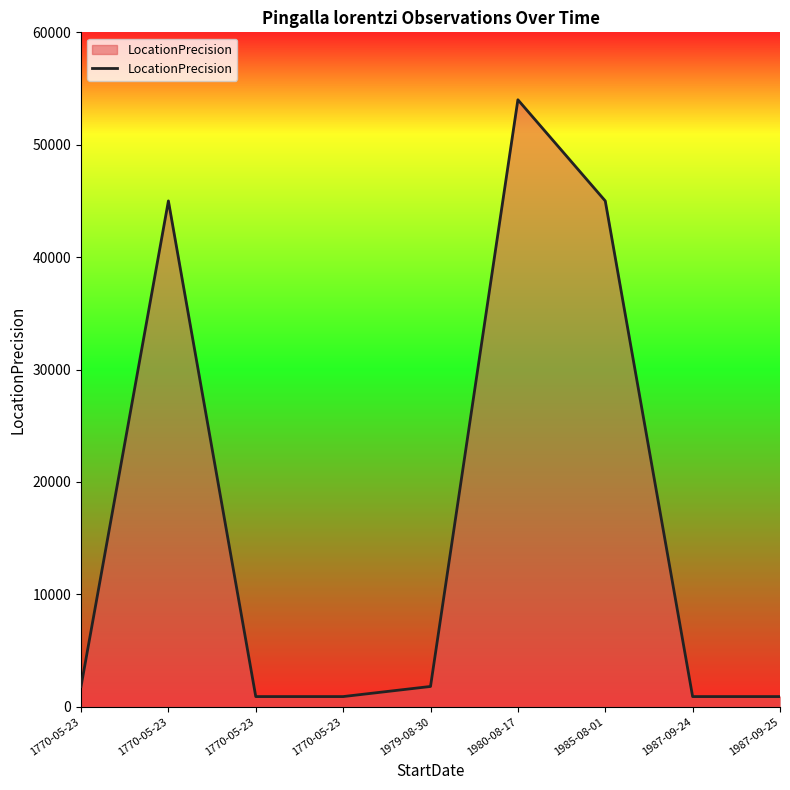

Reading left to right, list all the values displayed in this chart.

1800	45000	900	900	1800	54000	45000	900	900